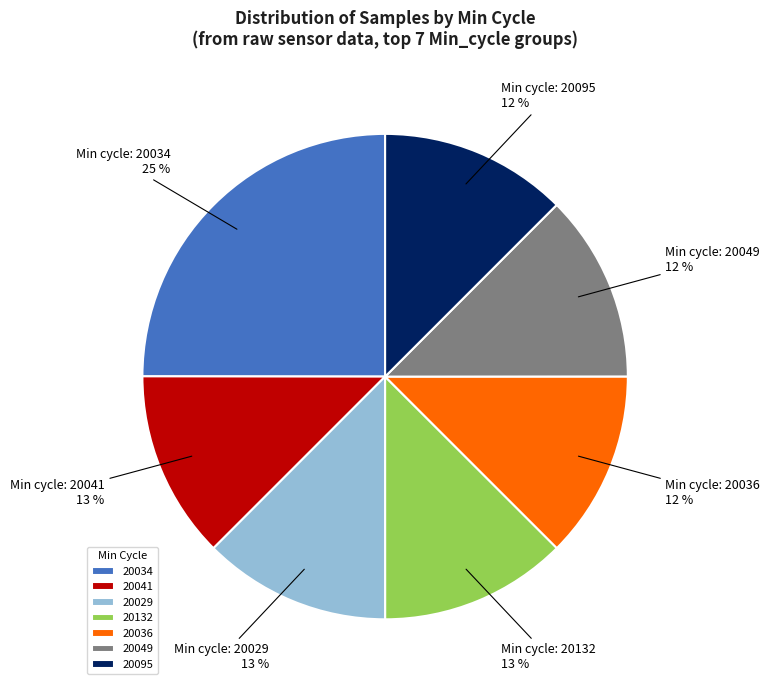

How many segments does this pie chart have?

7